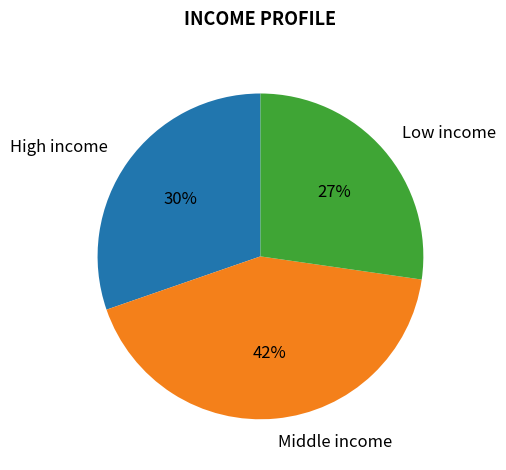

Rank the categories by value from highest to lowest.

Middle income, High income, Low income